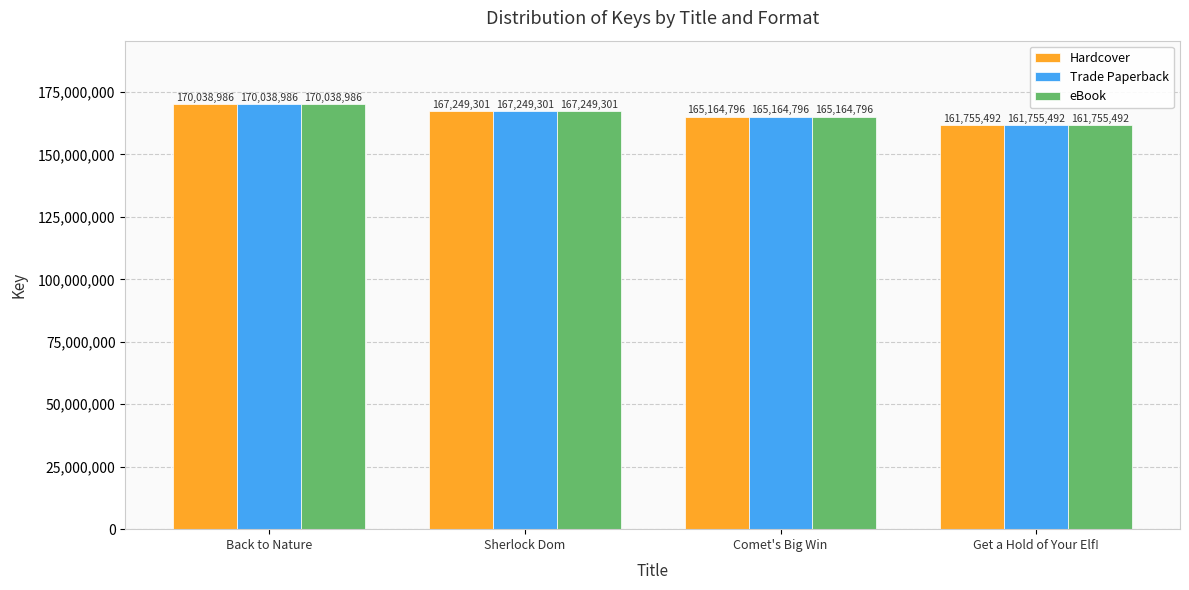

What are all the series names shown in the legend?

Hardcover, Trade Paperback, eBook